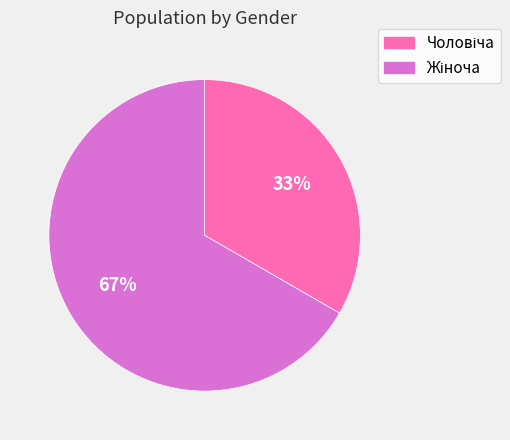

To the nearest percent, what is the average slice percentage?

50%